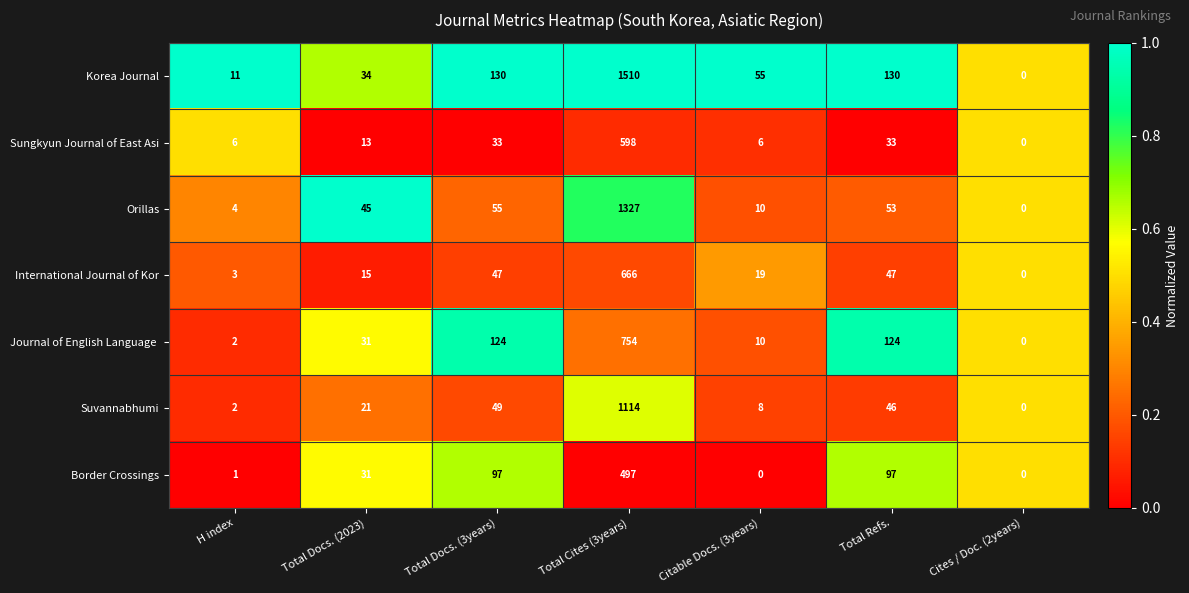

Is the value of International Journal of Kor at Total Docs. (2023) greater than the value of Korea Journal at Total Docs. (3years)?

No